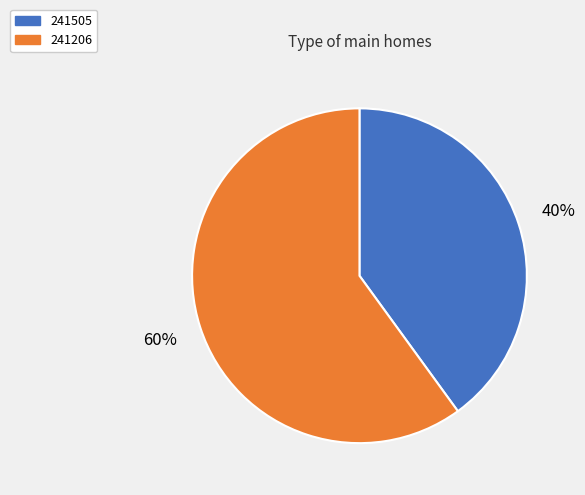

Count the number of slices in the pie.

2